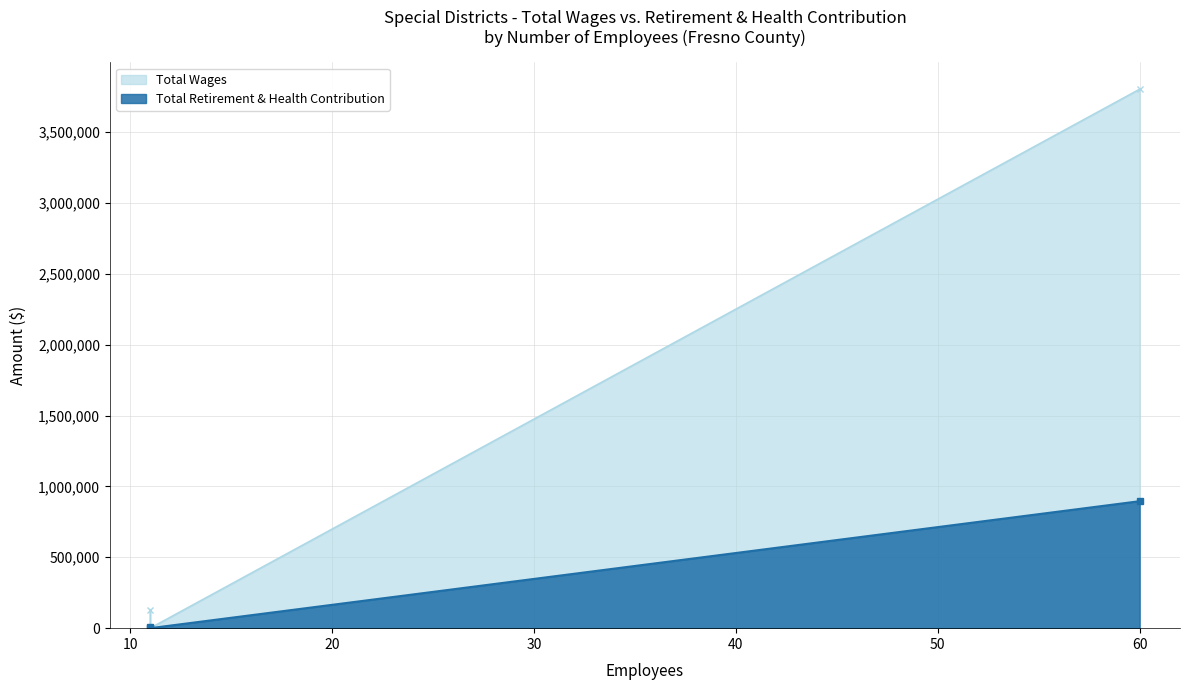

True or false: Total Retirement & Health Contribution has a value of 895758 at 60.

True